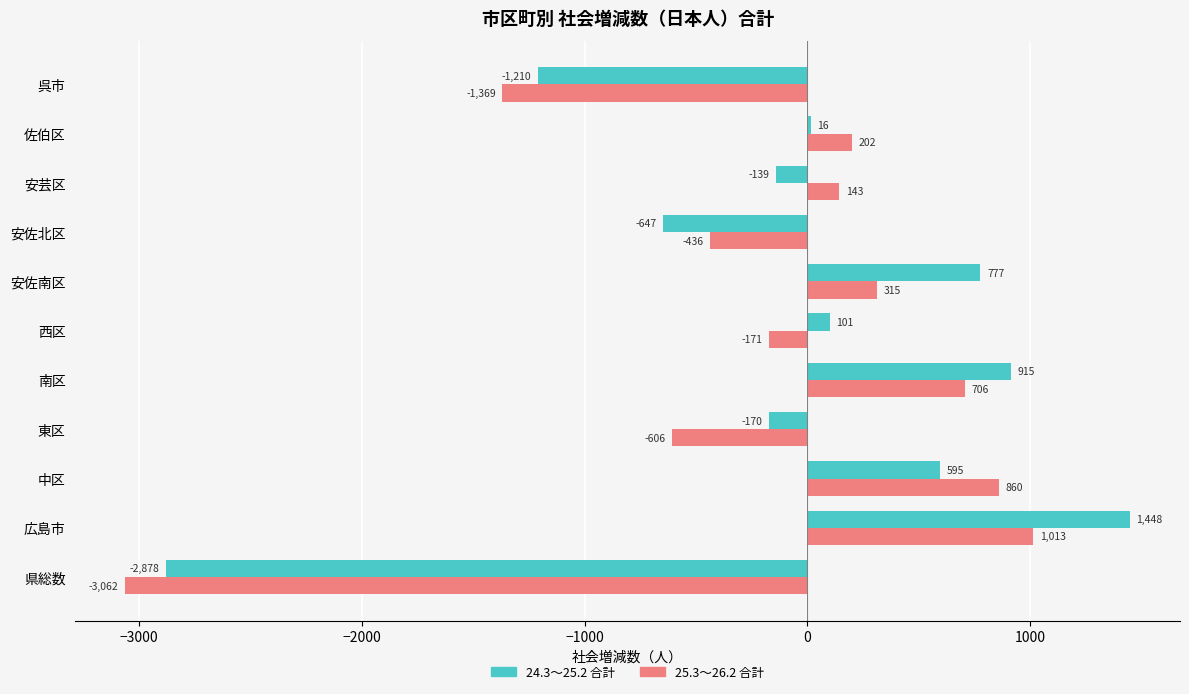

Which category has the lowest value in the 24.3～25.2 合計 series?

県総数